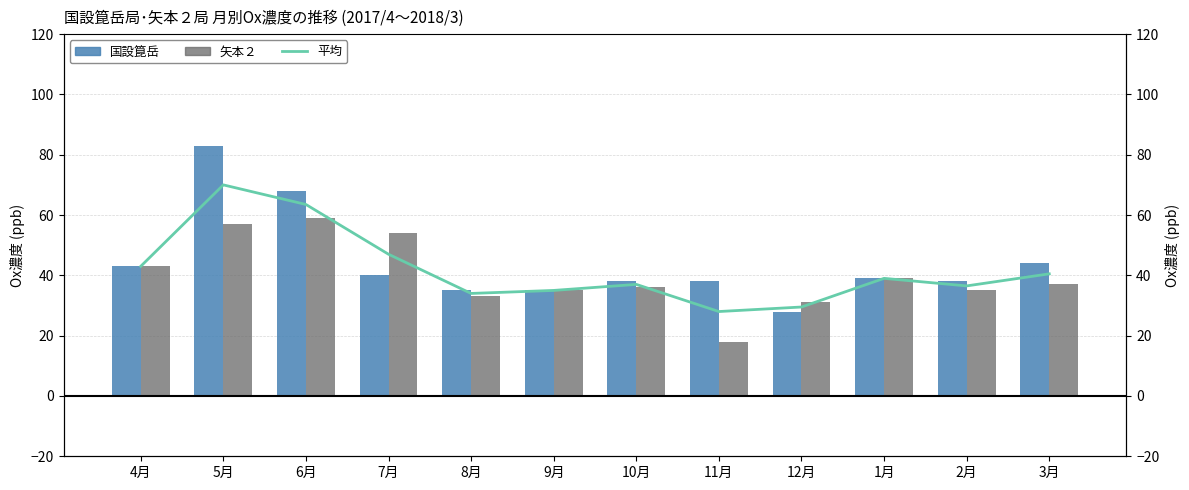

Reading right to left, what are all the values shown in this chart?

平均: 3月=40.5	2月=36.5	1月=39.0	12月=29.5	11月=28.0	10月=37.0	9月=35.0	8月=34.0	7月=47.0	6月=63.5	5月=70.0	4月=43.0
国設箟岳: 3月=44.0	2月=38.0	1月=39.0	12月=28.0	11月=38.0	10月=38.0	9月=35.0	8月=35.0	7月=40.0	6月=68.0	5月=83.0	4月=43.0
矢本２: 3月=37.0	2月=35.0	1月=39.0	12月=31.0	11月=18.0	10月=36.0	9月=35.0	8月=33.0	7月=54.0	6月=59.0	5月=57.0	4月=43.0